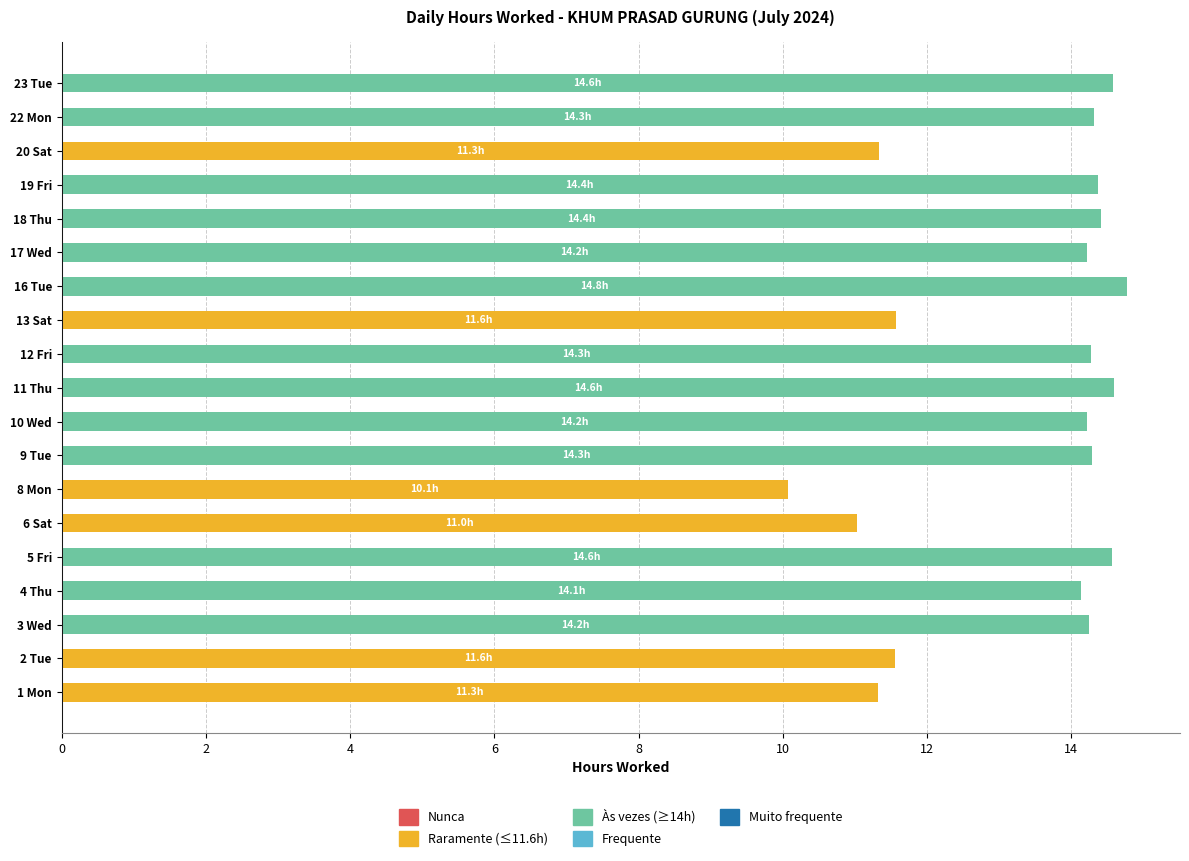

What is the total value across all series at 16 Tue?

14.8